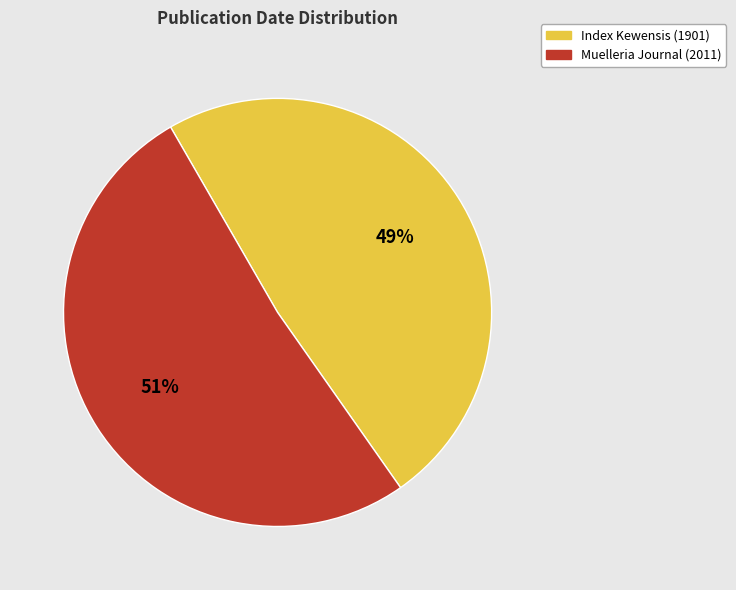

To the nearest percent, what percentage of the pie is Index Kewensis (1901)?

49%